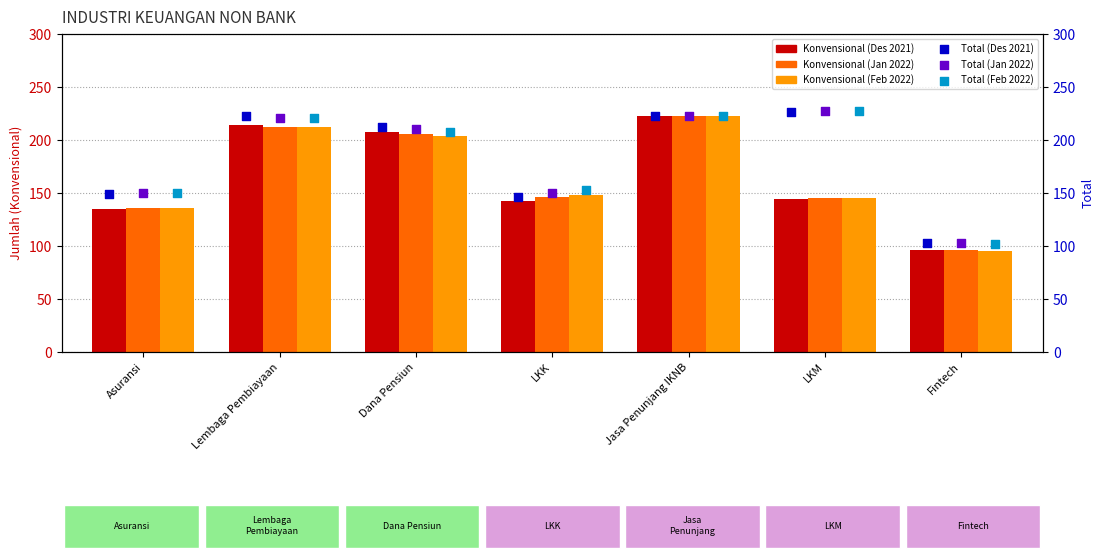

Which series has the widest spread of Y values?

Konvensional Feb 2022